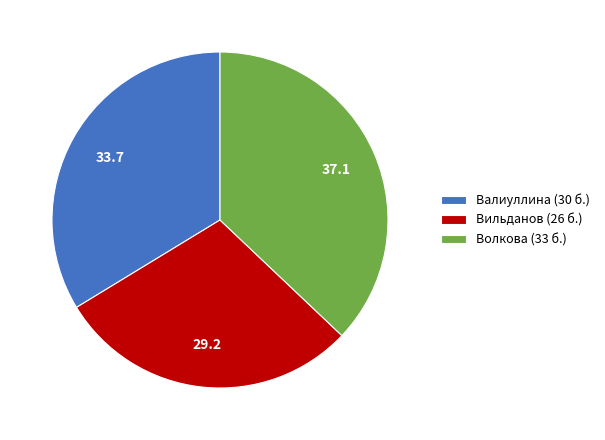

Approximately how many times larger is the value at Волкова compared to Вильданов?

1.3